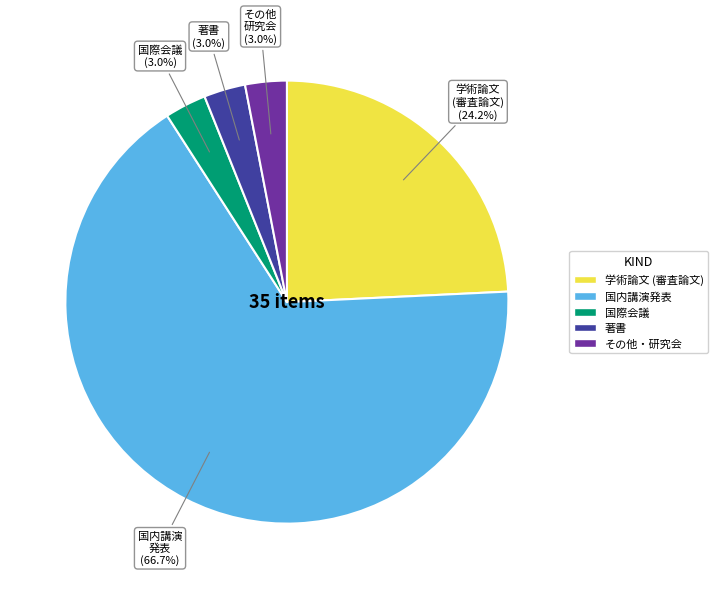

Which slice is the largest?

国内講演発表